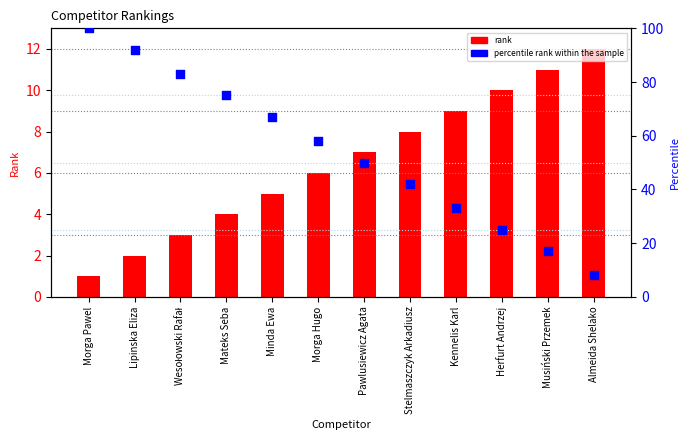

Is the value of percentile rank within the sample at Musiński Przemek greater than the value of rank at Pawlusiewicz Agata?

Yes